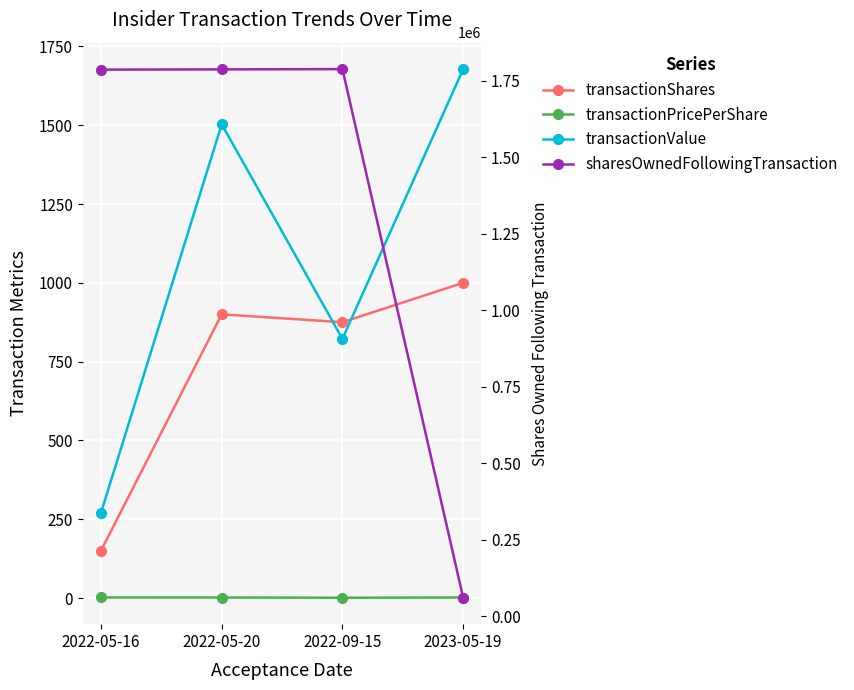

What is the greatest value displayed?

1787940.0